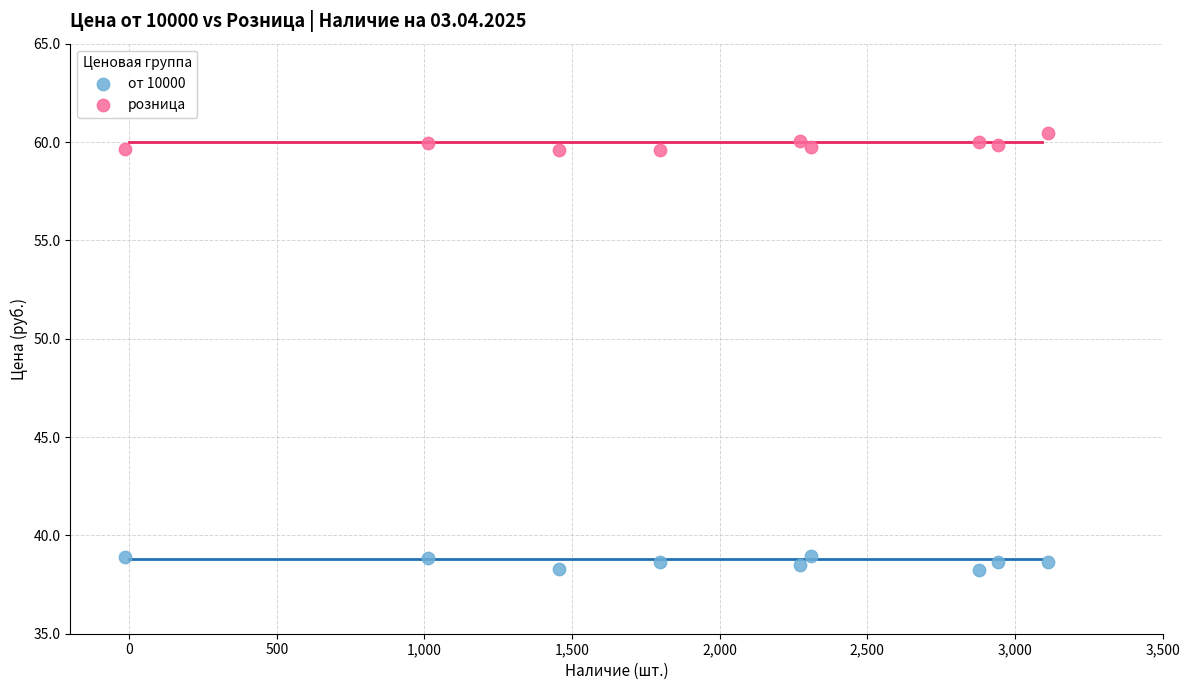

Across all data points, what is the range of X values (max minus min)?

3125.5